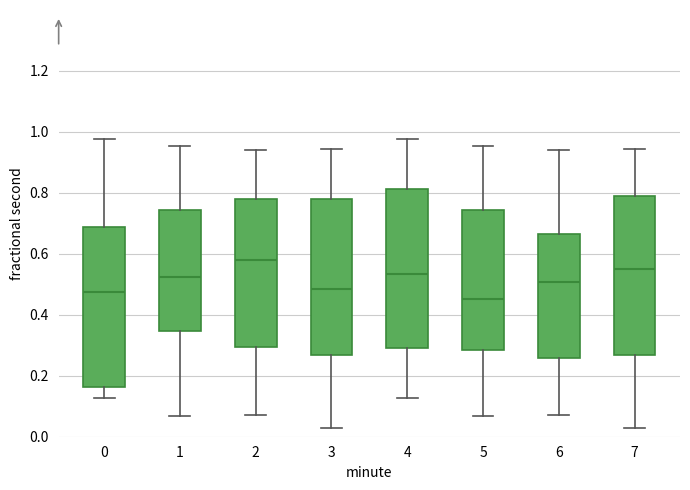

Reading left to right, transcribe this box plot: for each box, give where its median line is, the range the box spans, and where its two whiskers end, as read against the y-axis. The values are not printed on the chart, so give them approximately, as read against the axis.

0: median 0.48, box 0.16 to 0.68, whiskers 0.12 to 0.98
1: median 0.52, box 0.34 to 0.74, whiskers 0.06 to 0.96
2: median 0.58, box 0.30 to 0.78, whiskers 0.08 to 0.94
3: median 0.48, box 0.26 to 0.78, whiskers 0.02 to 0.94
4: median 0.54, box 0.30 to 0.82, whiskers 0.12 to 0.98
5: median 0.46, box 0.28 to 0.74, whiskers 0.06 to 0.96
6: median 0.50, box 0.26 to 0.66, whiskers 0.08 to 0.94
7: median 0.56, box 0.26 to 0.80, whiskers 0.02 to 0.94